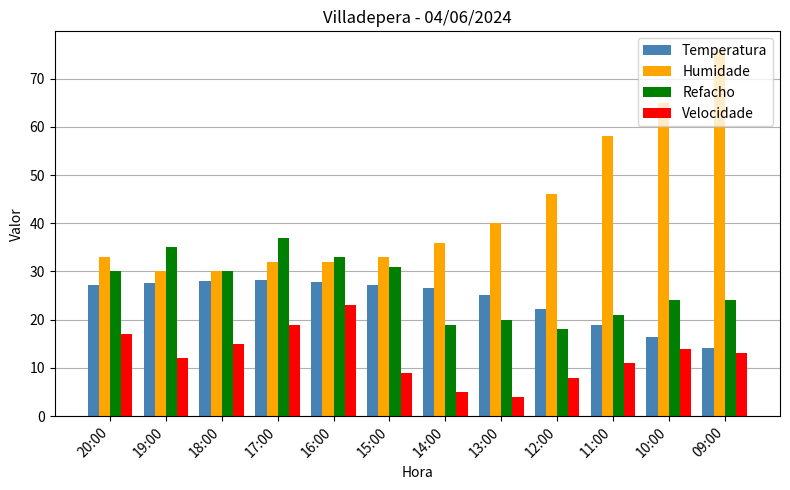

What is the total value across all series at 16:00?

115.8